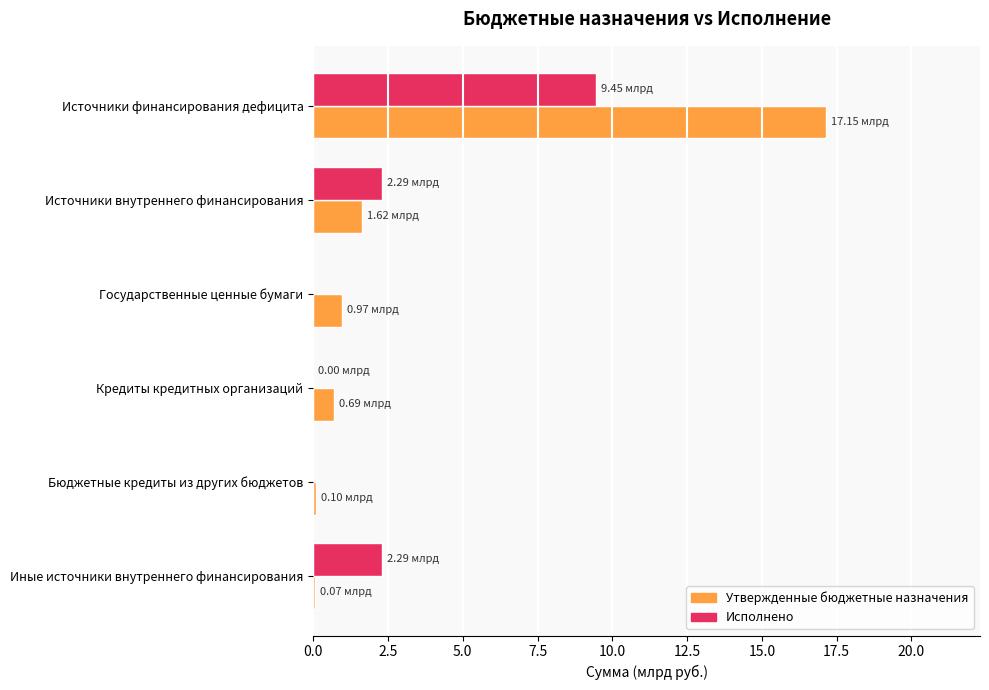

Is the value of Утвержденные бюджетные назначения at Источники финансирования дефицита greater than the value of Исполнено at Государственные ценные бумаги?

Yes